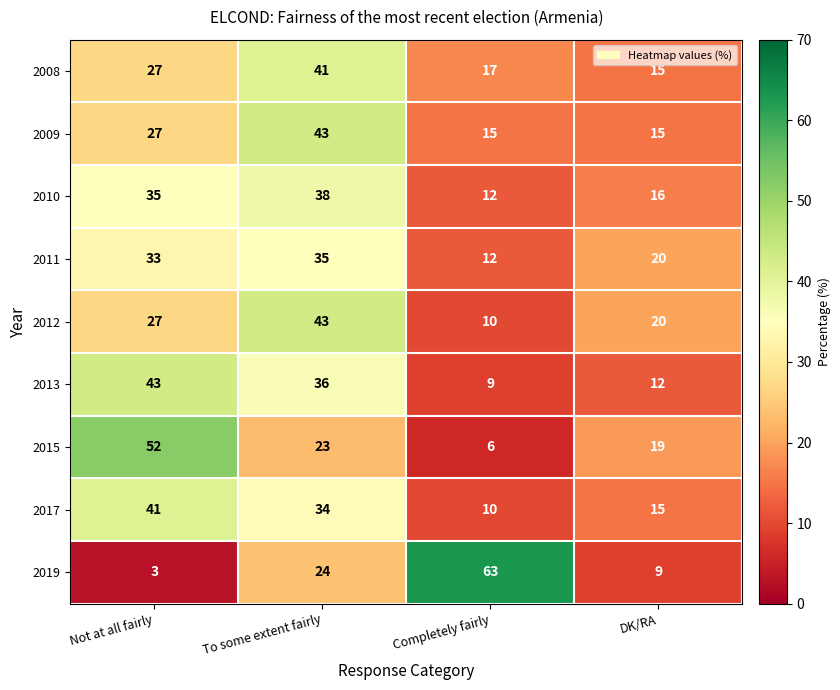

True or false: 2011 has a value of 20 at Not at all fairly.

False